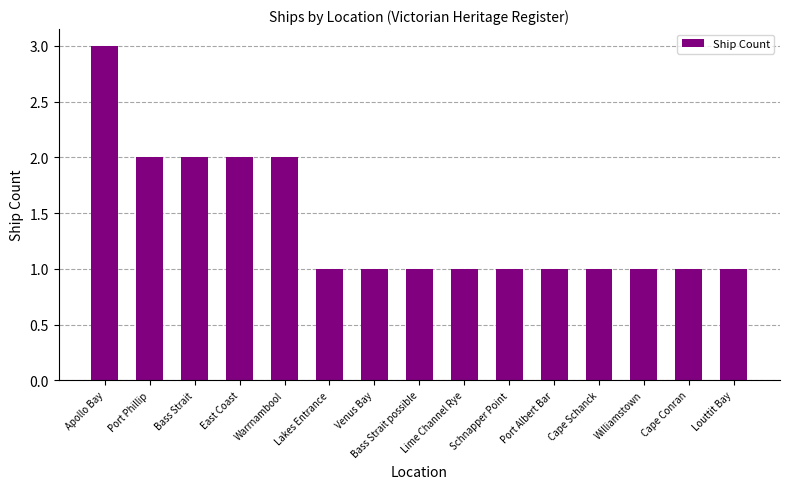

What is the smallest value displayed?

1